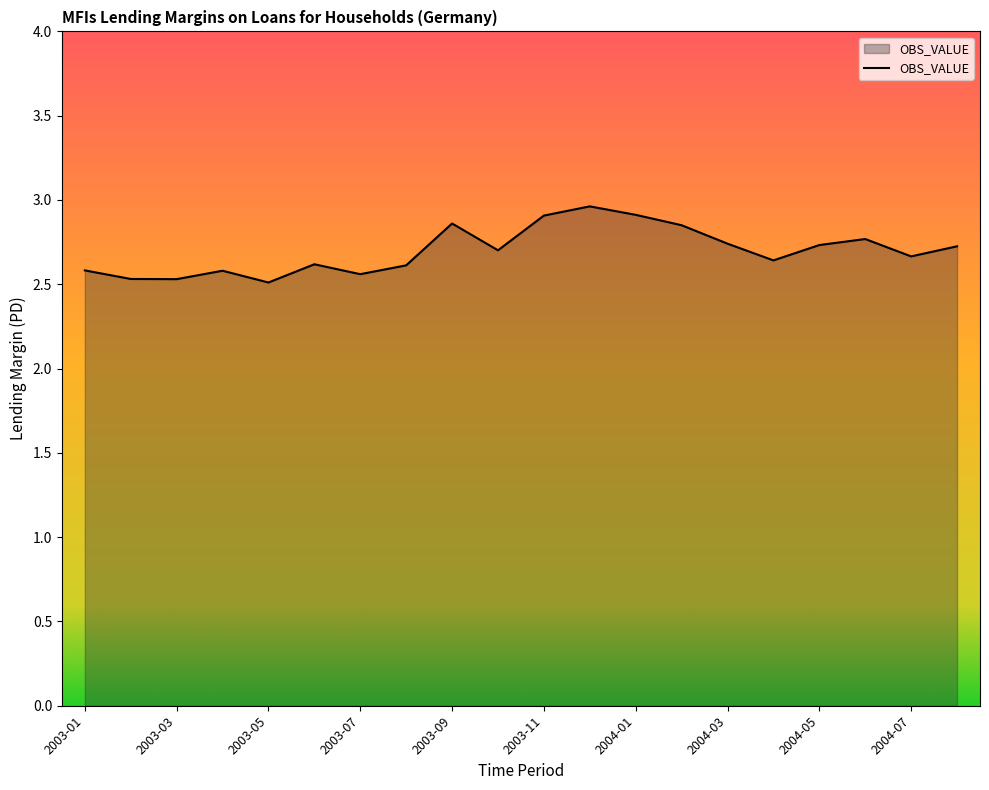

What is the sum of all values?

54.0